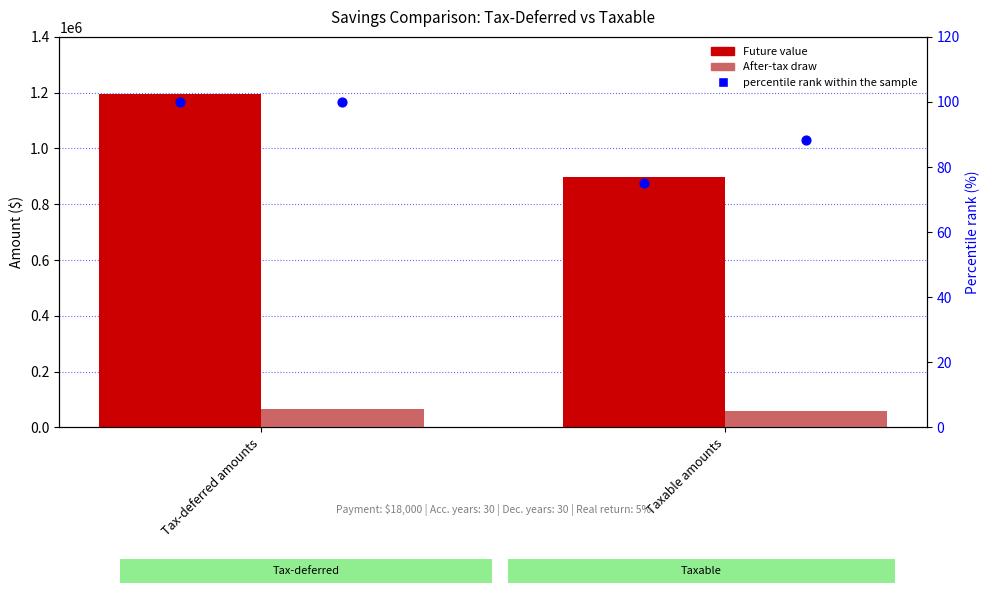

Which series contains the highest Y value?

Future value